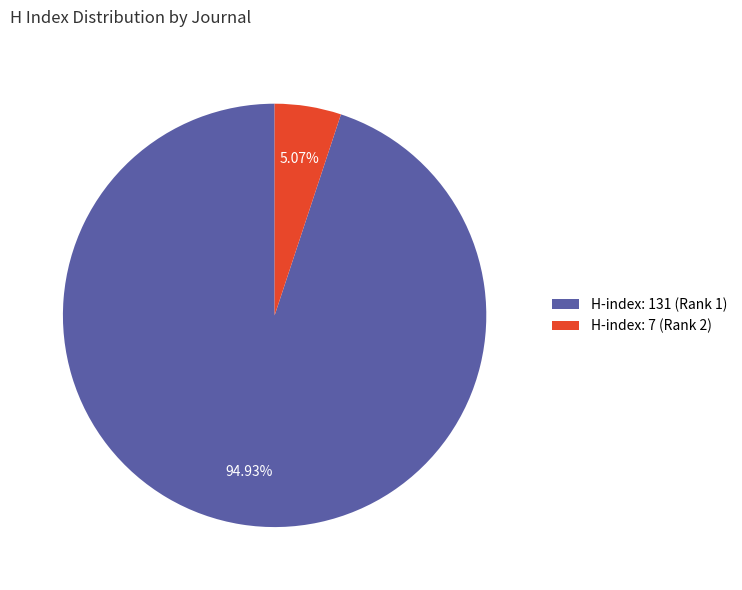

Which slice is the smallest?

H-index: 7 (Rank 2)